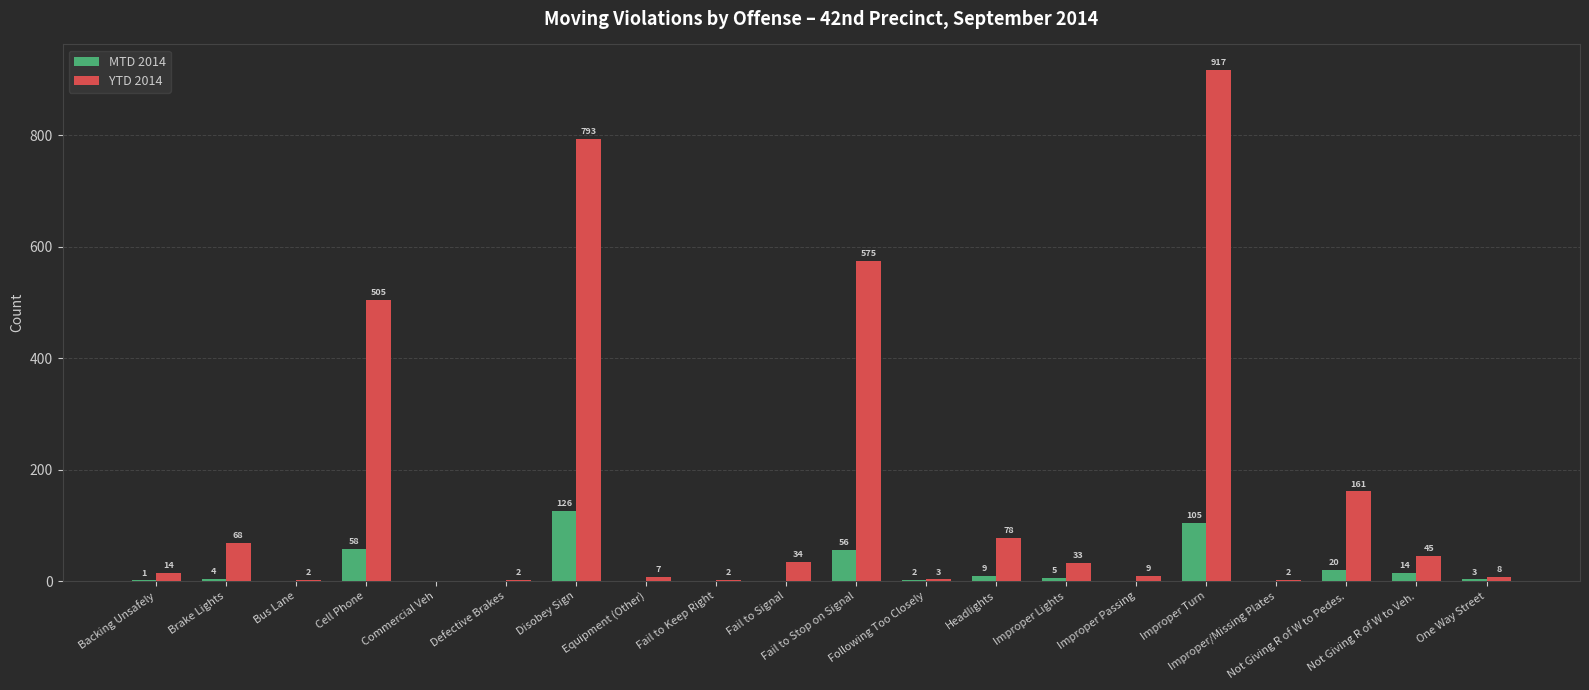

What is the maximum value shown in the chart?

917